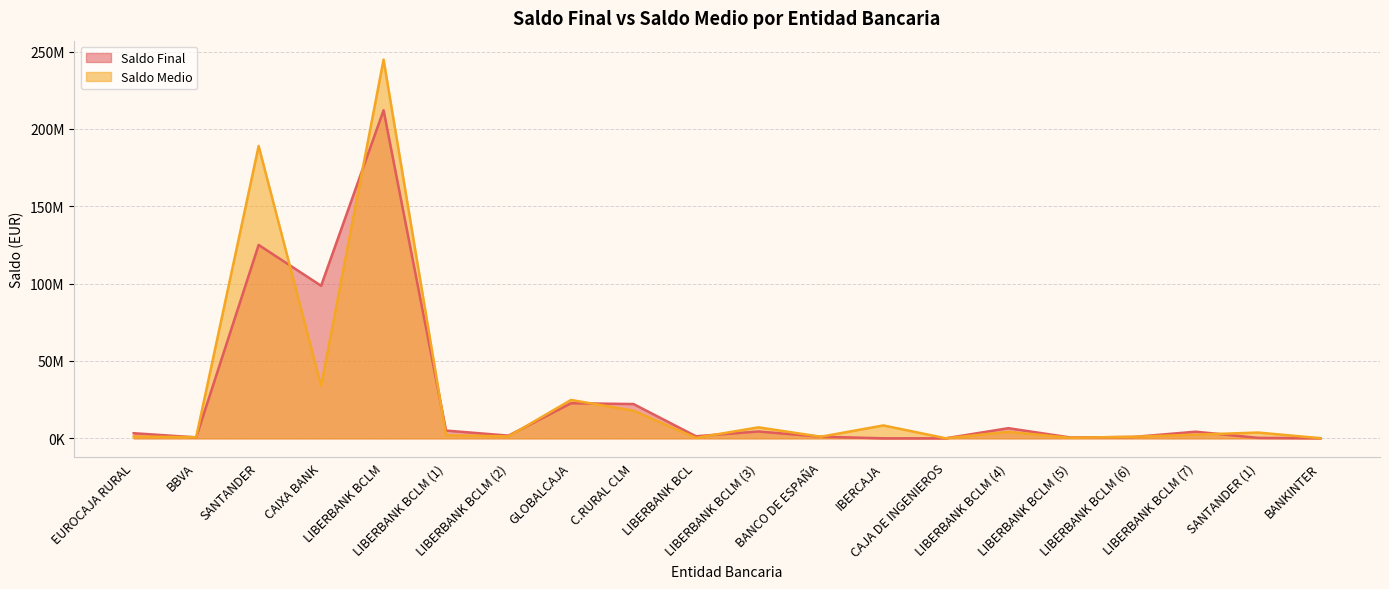

What are all the series names shown in the legend?

Saldo Final, Saldo Medio